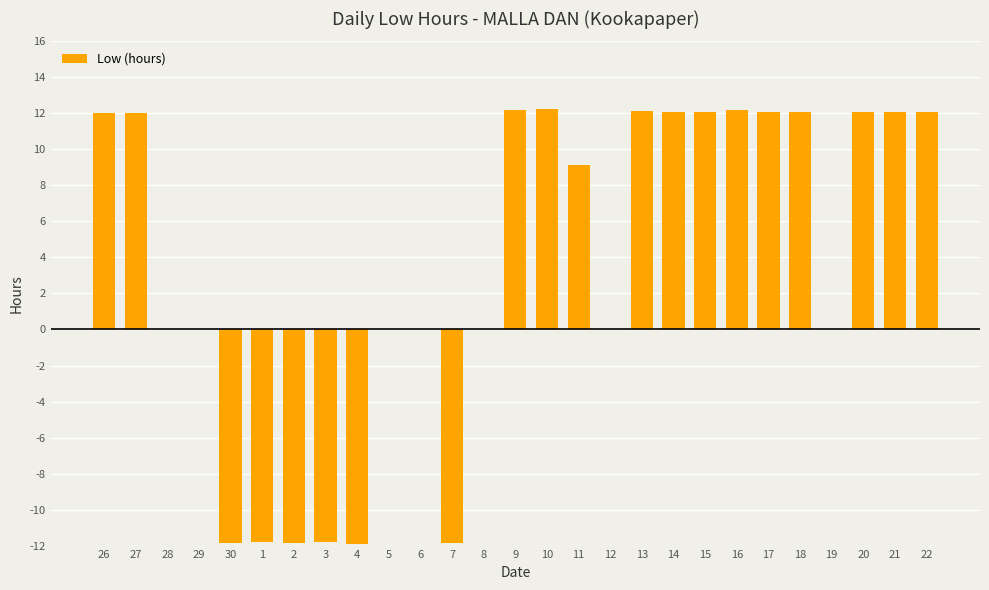

The value at 11 is 16.1. True or false?

False